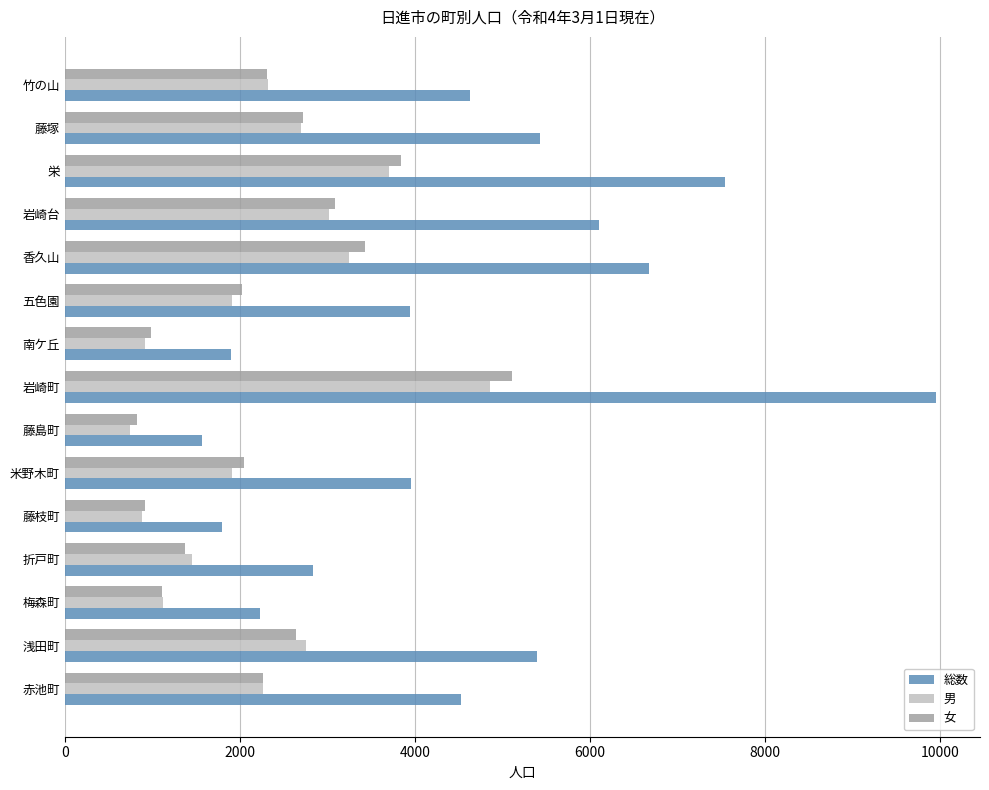

Is the value of 総数 at 米野木町 greater than the value of 女 at 竹の山?

Yes